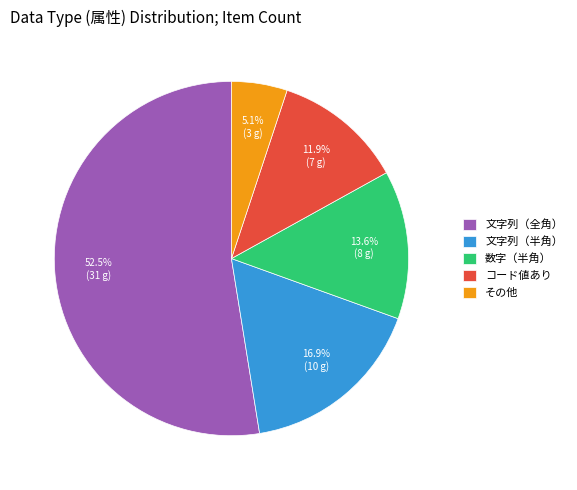

Rank the categories by value from highest to lowest.

文字列（全角）, 文字列（半角）, 数字（半角）, コード値あり, その他